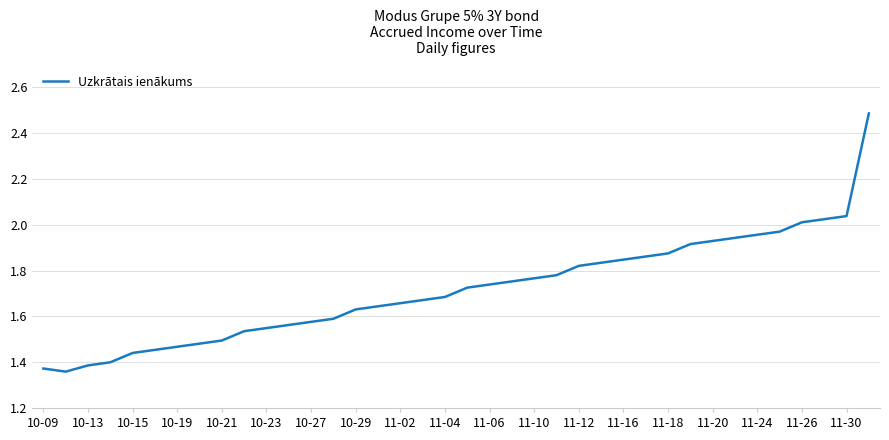

What is the difference between the maximum and minimum values?

1.1